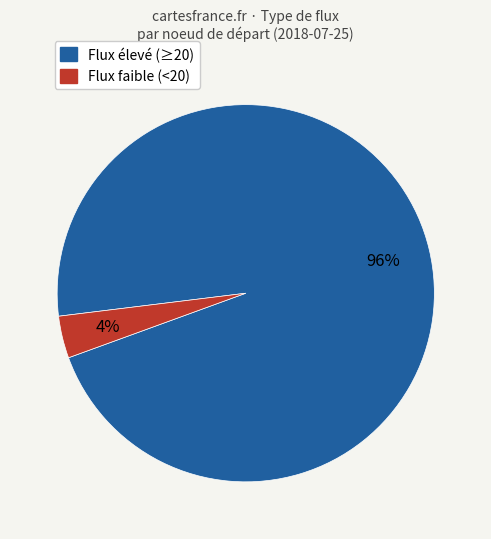

To the nearest percent, what is the average slice percentage?

50%